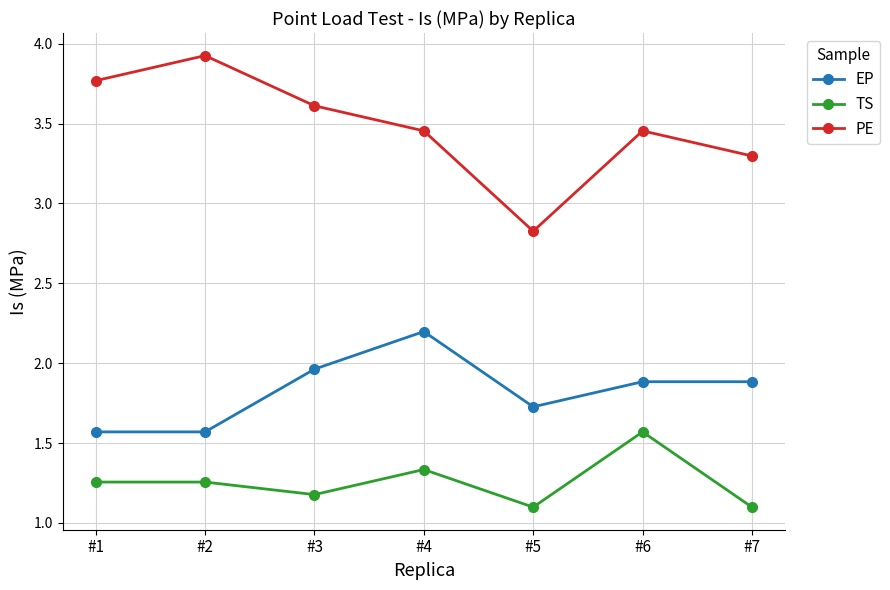

List the series in order of their peak value, lowest first.

TS, EP, PE